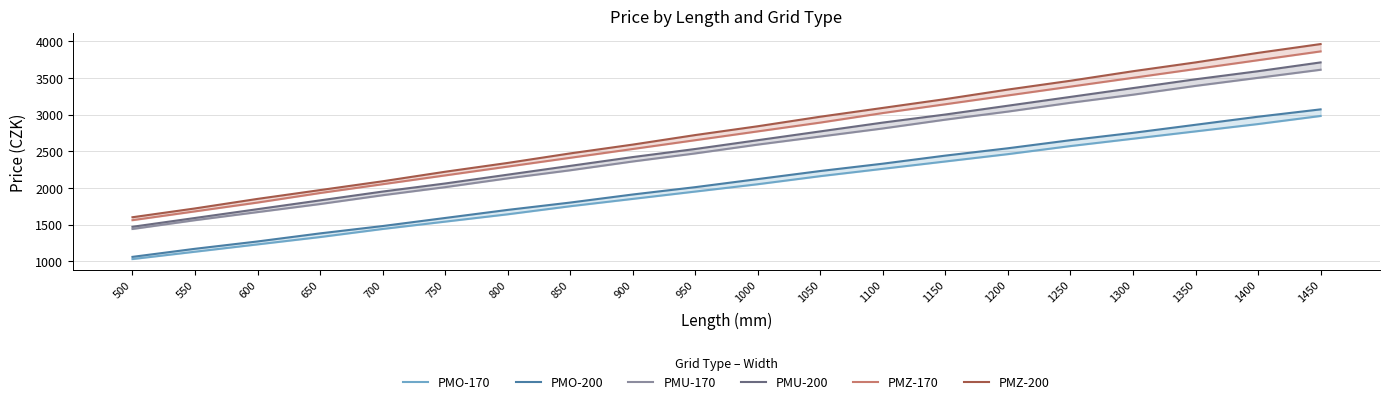

Which category has the lowest value across all series?

500